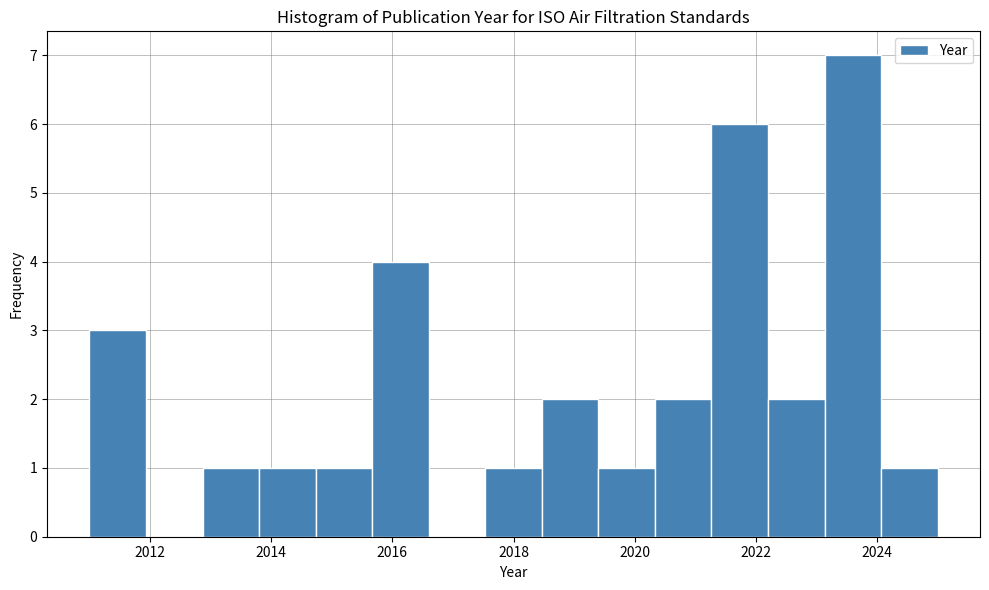

What is the height of the bar covering 2014.8 to 2015.6 on the x-axis? Neither the bar edges nor the heights are printed on the chart, so give them approximately, as read against the axes.

1